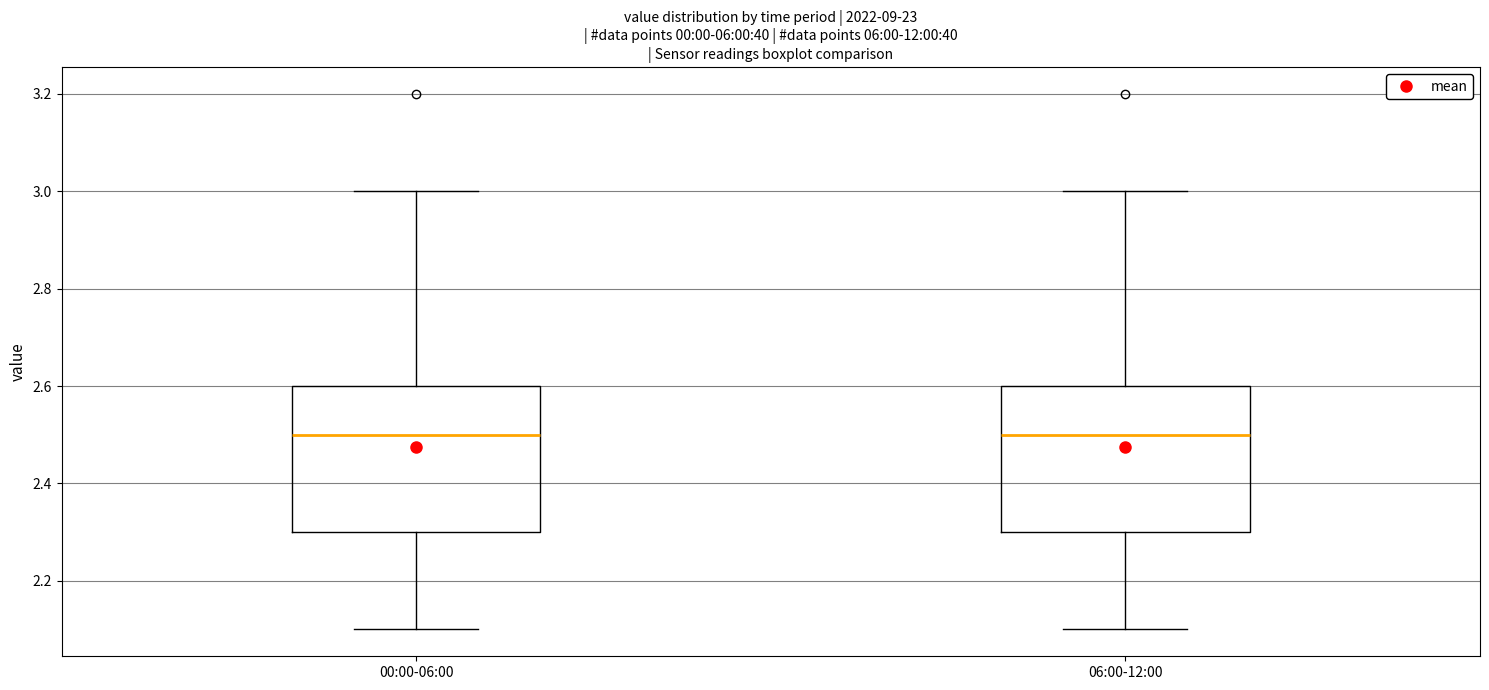

Where is the lower edge of the box for 00:00-06:00 on the y-axis? The values are not printed on the chart, so give them approximately, as read against the axis.

2.3